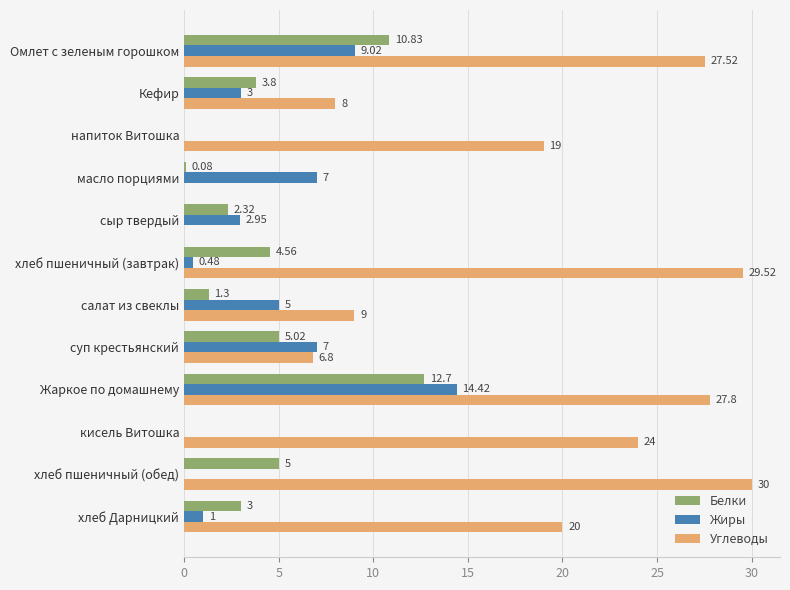

What is the sum of the Белки values at кисель Витошка and суп крестьянский?

5.0